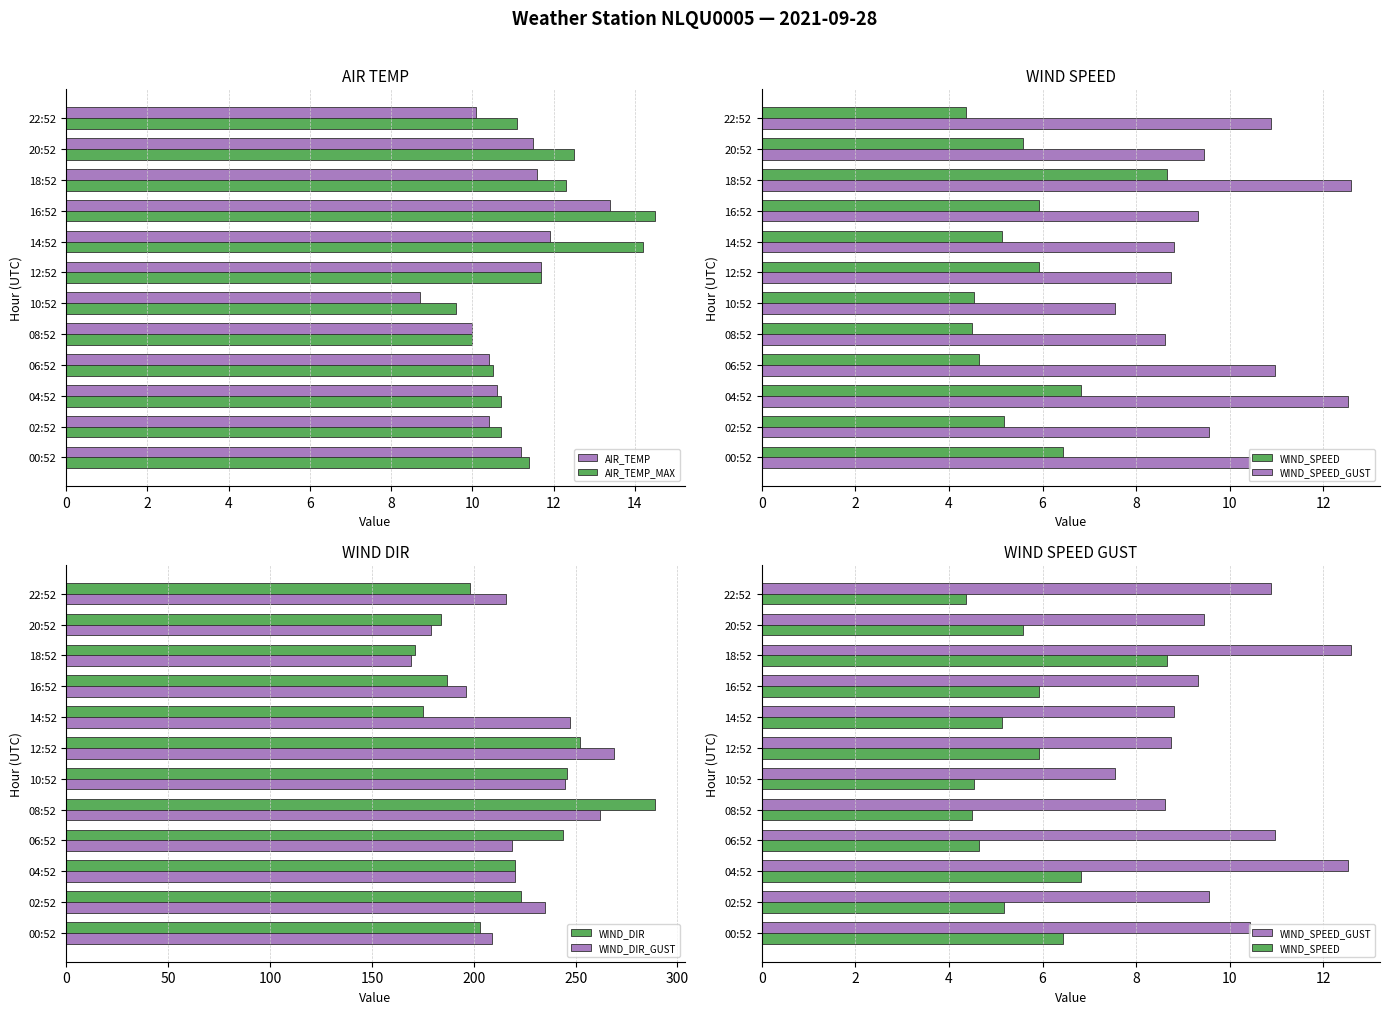

What is the sum of all WIND_DIR values?

2592